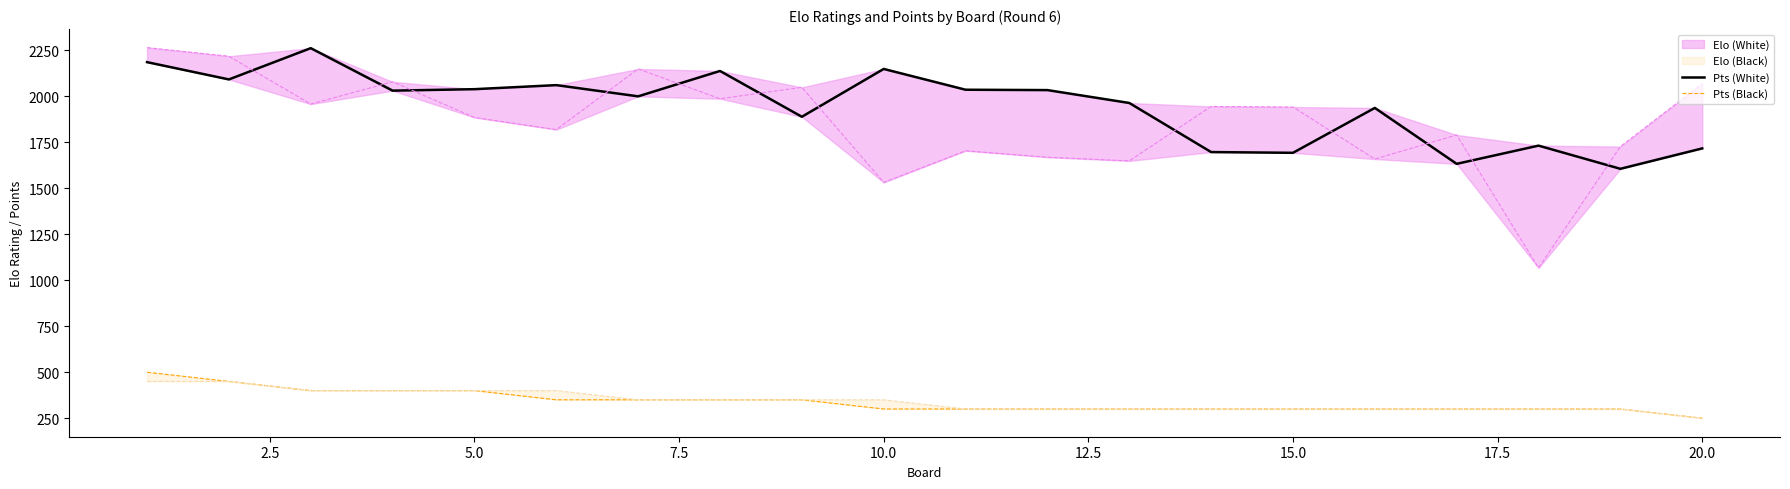

The Pts (Black) series shows 151 at 11. True or false?

False